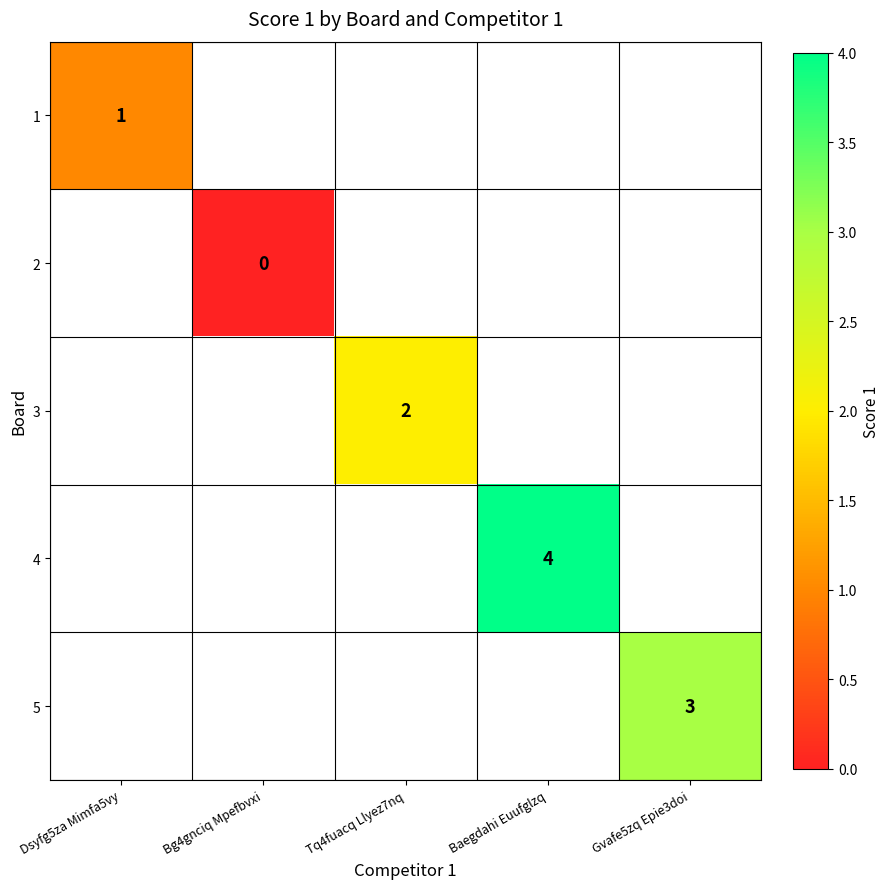

Is it true that 4 equals 4 at Baegdahi Euufglzq?

True